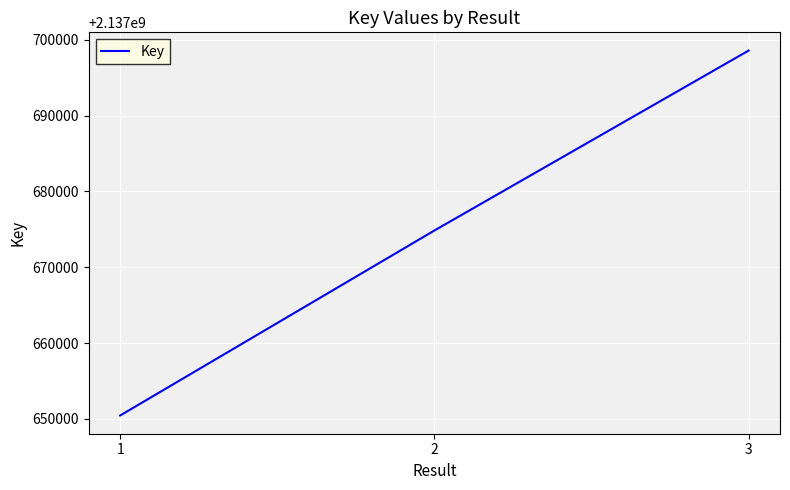

Is it true that the value at 2 is 2137674849?

True